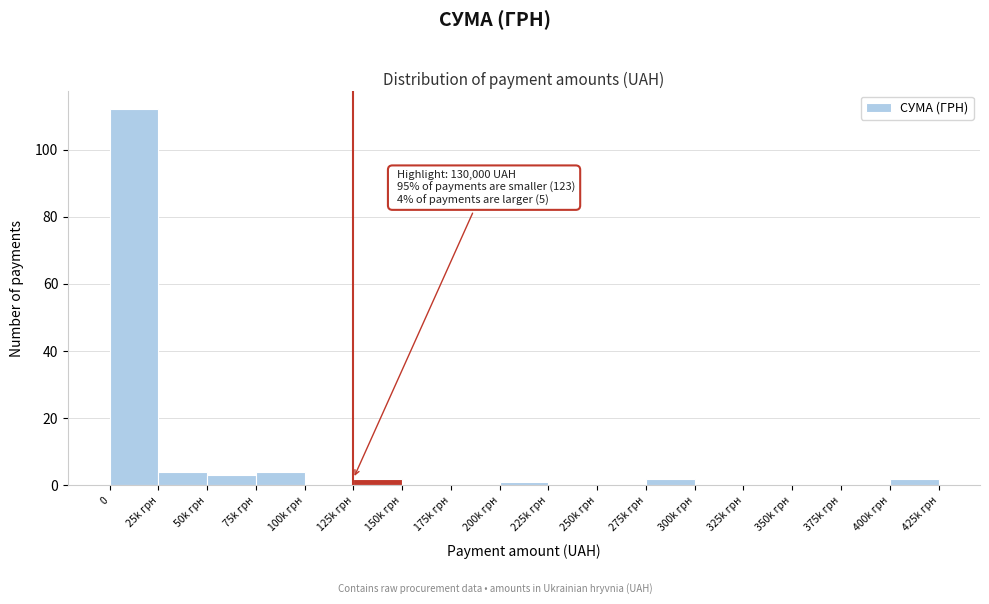

Reading left to right, list all the values displayed in this chart.

0=112	25k грн=4	50k грн=3	75k грн=4	100k грн=0	125k грн=2	150k грн=0	175k грн=0	200k грн=1	225k грн=0	250k грн=0	275k грн=2	300k грн=0	325k грн=0	350k грн=0	375k грн=0	400k грн=2